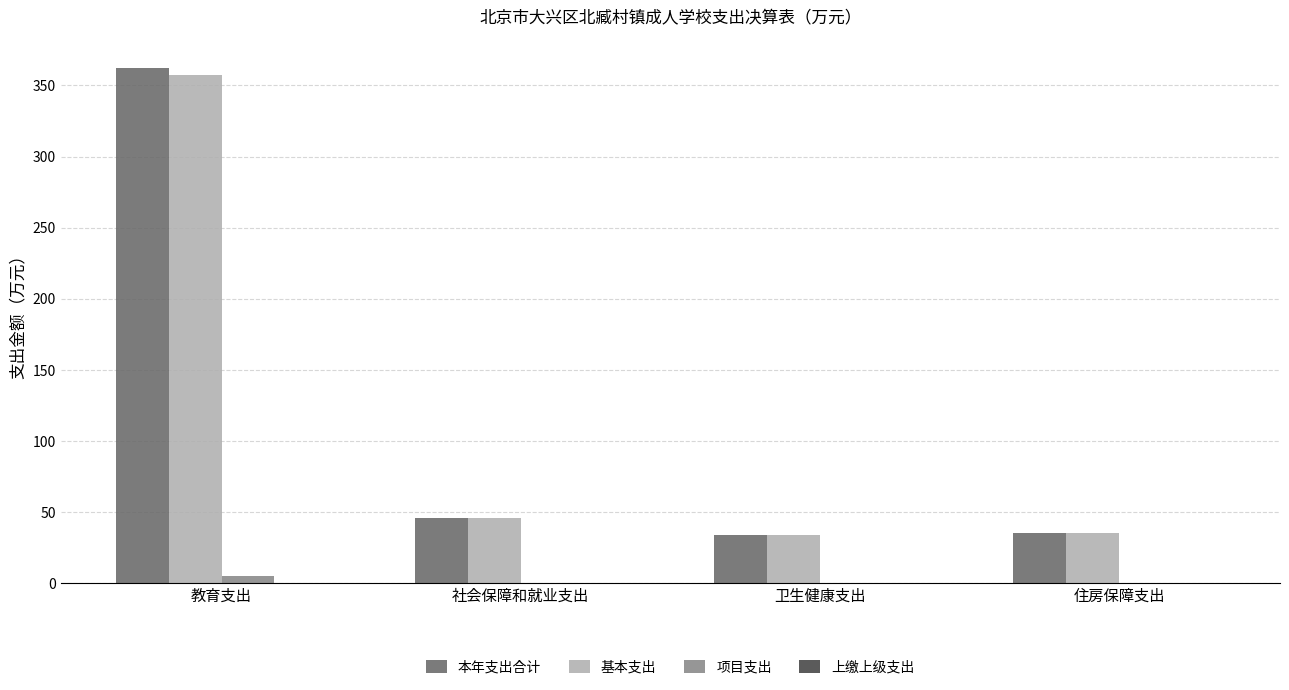

What is the sum of all 本年支出合计 values?

477.4